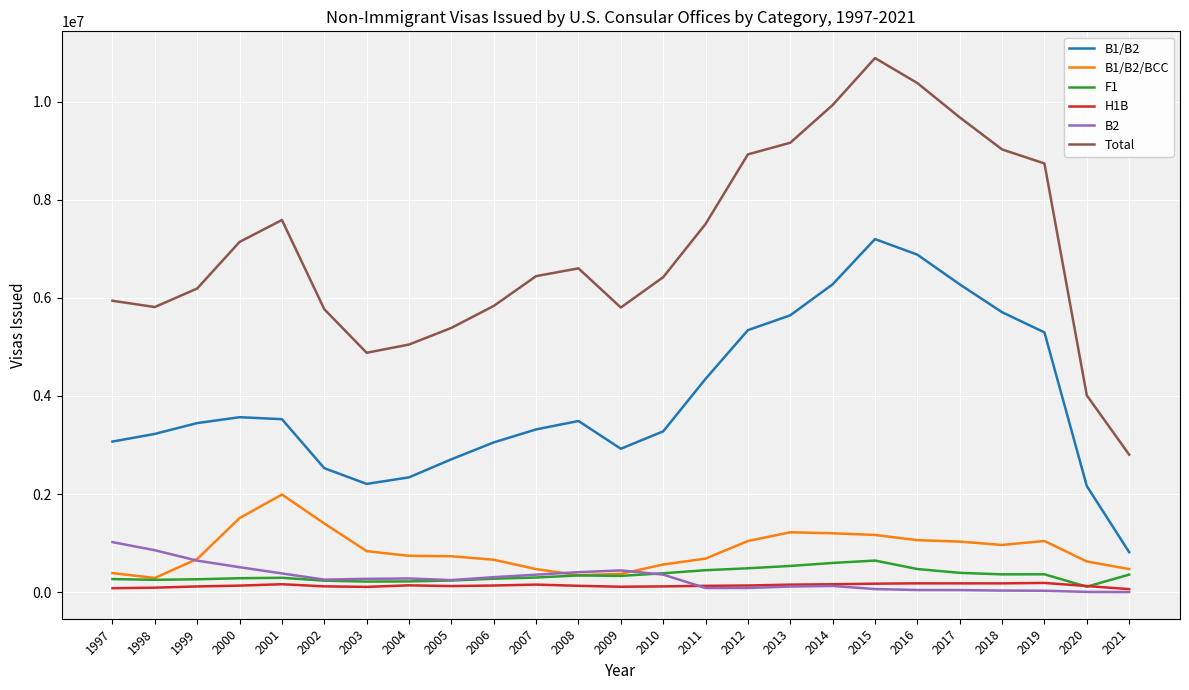

True or false: B2 and Total cross at least once.

False